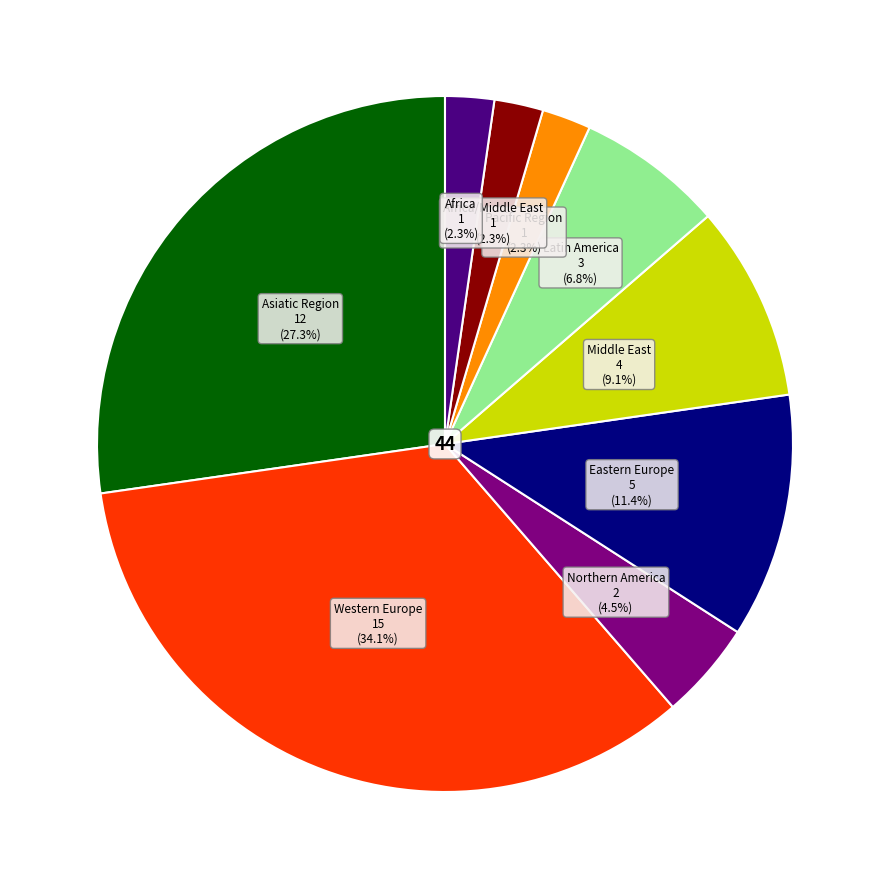

Is there any slice that represents more than half of the pie?

No